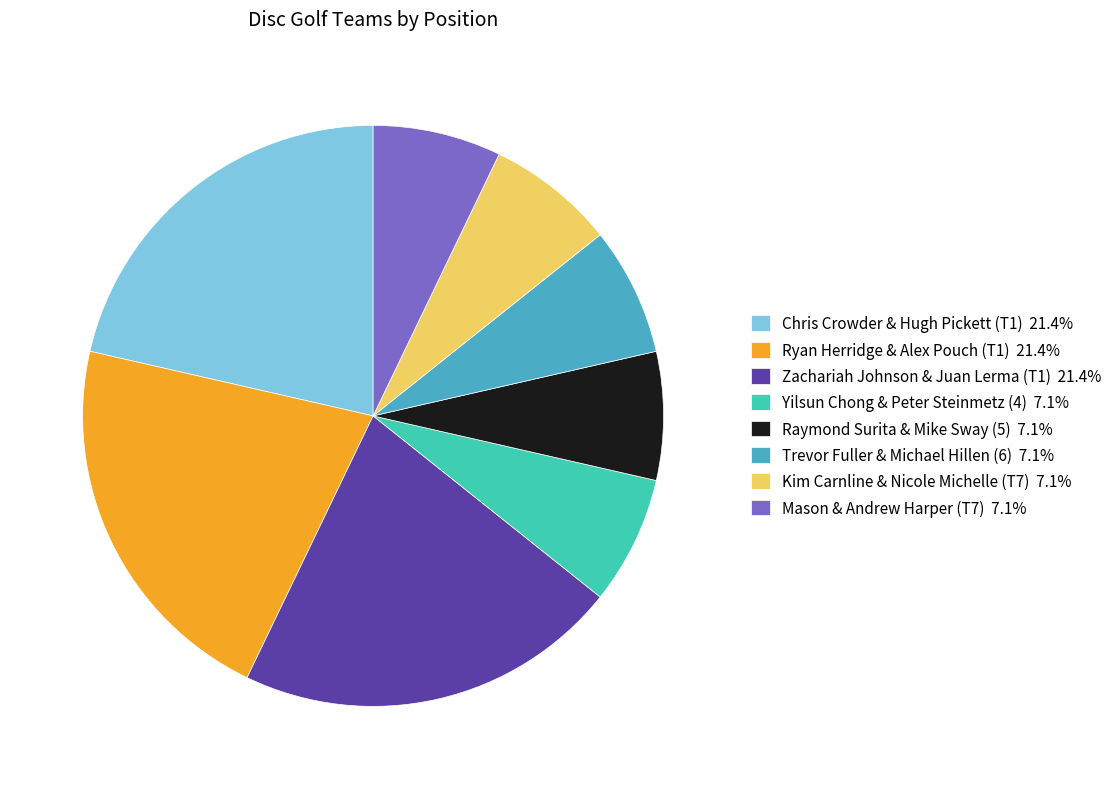

Count the number of slices in the pie.

8